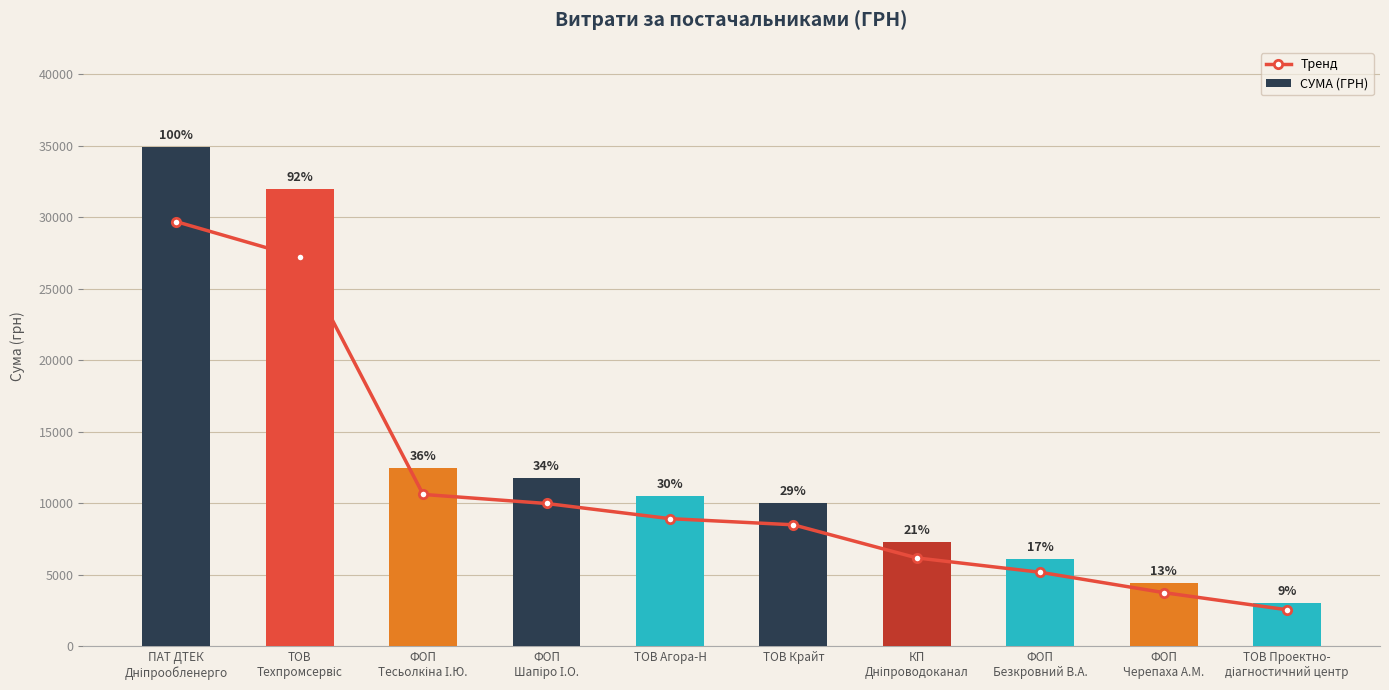

What is the sum of all Тренд values?

112556.2